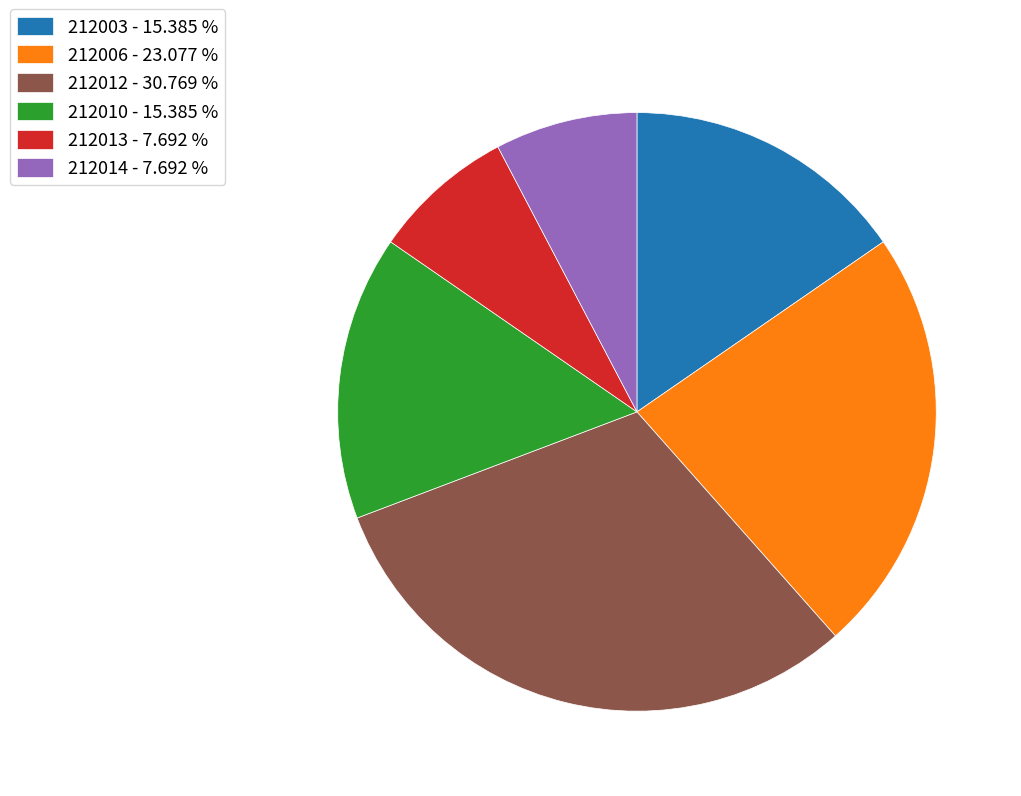

Does 212012 represent more than half of the total?

No